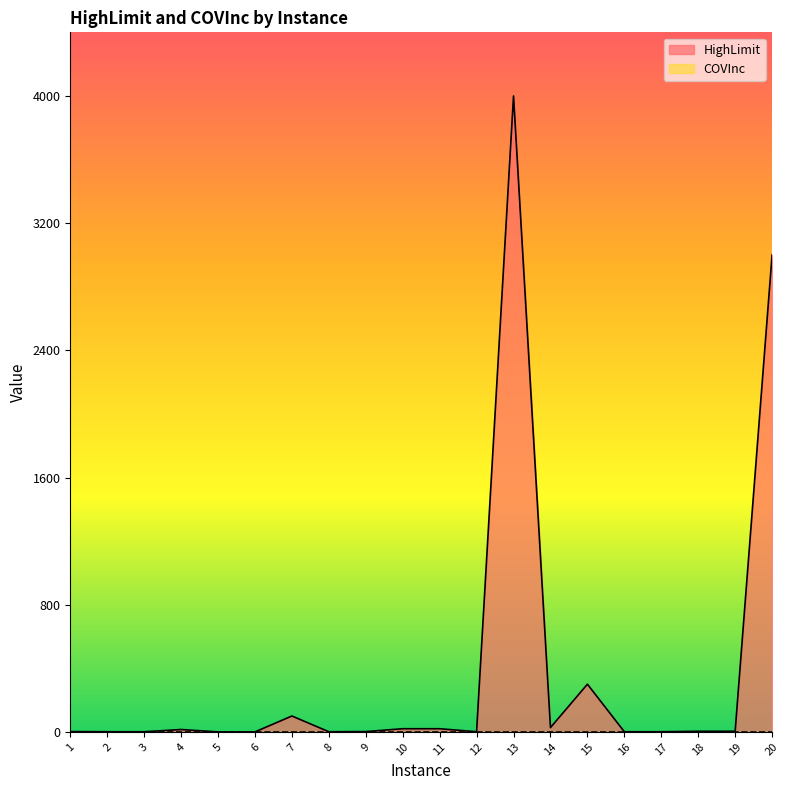

What is the difference between the maximum and minimum values?

4000